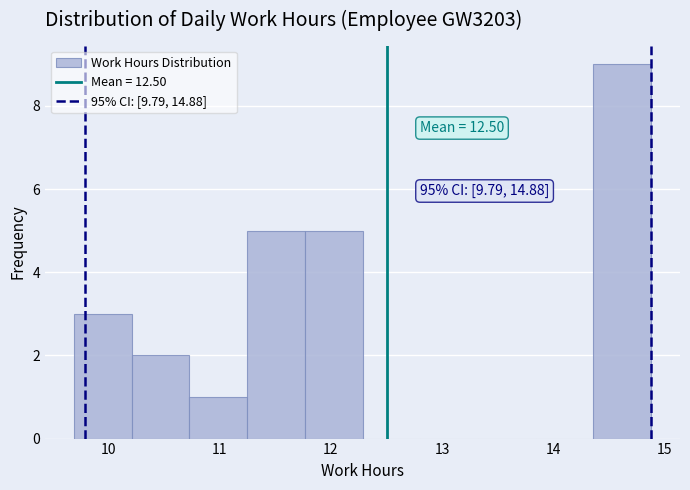

Which range on the x-axis has the tallest bar?

14.4 to 14.9